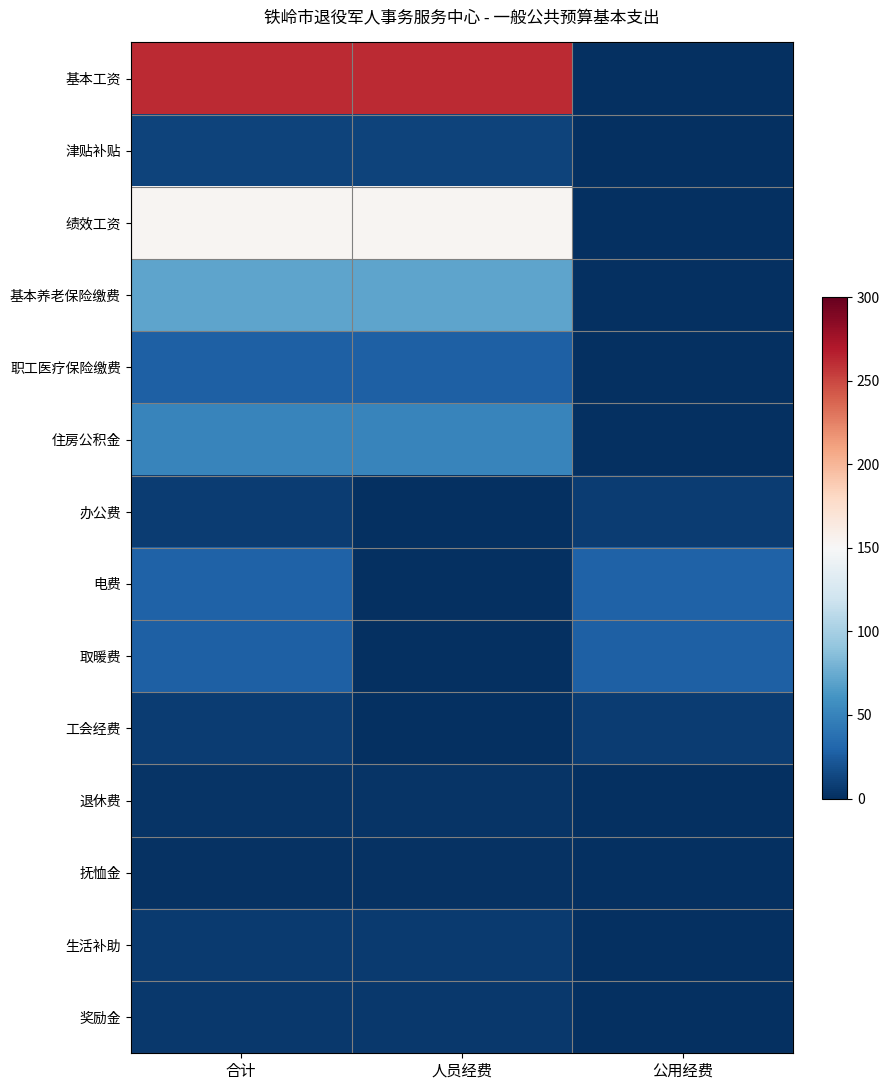

Count the number of categories in the chart.

3